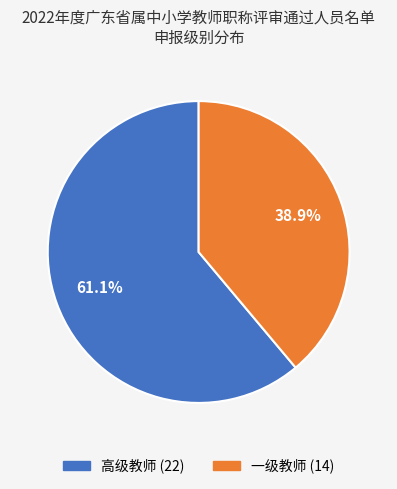

True or false: 高级教师 accounts for 66% of the total.

False